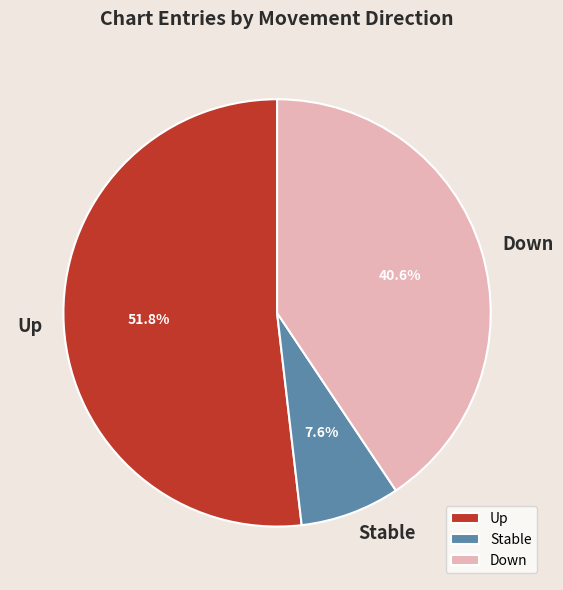

Which slice is the smallest?

Stable